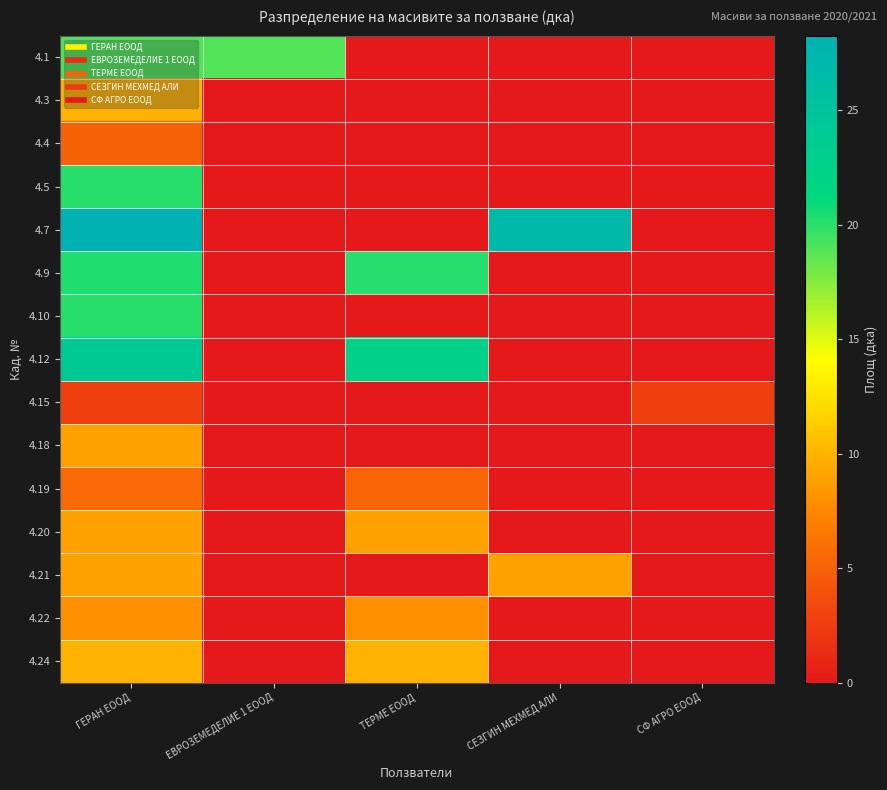

Reading right to left, what are all the values shown in this chart?

4.1: CФ АГРО ЕООД=0.0	СЕЗГИН МЕХМЕД АЛИ=0.0	ТЕРМЕ ЕООД=0.0	ЕВРОЗЕМЕДЕЛИЕ 1 ЕООД=18.9	ГЕРАН ЕООД=19.0
4.3: CФ АГРО ЕООД=0.0	СЕЗГИН МЕХМЕД АЛИ=0.0	ТЕРМЕ ЕООД=0.0	ЕВРОЗЕМЕДЕЛИЕ 1 ЕООД=0.0	ГЕРАН ЕООД=10.0
4.4: CФ АГРО ЕООД=0.0	СЕЗГИН МЕХМЕД АЛИ=0.0	ТЕРМЕ ЕООД=0.0	ЕВРОЗЕМЕДЕЛИЕ 1 ЕООД=0.0	ГЕРАН ЕООД=5.0
4.5: CФ АГРО ЕООД=0.0	СЕЗГИН МЕХМЕД АЛИ=0.0	ТЕРМЕ ЕООД=0.0	ЕВРОЗЕМЕДЕЛИЕ 1 ЕООД=0.0	ГЕРАН ЕООД=20.0
4.7: CФ АГРО ЕООД=0.0	СЕЗГИН МЕХМЕД АЛИ=26.9	ТЕРМЕ ЕООД=0.0	ЕВРОЗЕМЕДЕЛИЕ 1 ЕООД=0.0	ГЕРАН ЕООД=28.3
4.9: CФ АГРО ЕООД=0.0	СЕЗГИН МЕХМЕД АЛИ=0.0	ТЕРМЕ ЕООД=20.2	ЕВРОЗЕМЕДЕЛИЕ 1 ЕООД=0.0	ГЕРАН ЕООД=20.2
4.10: CФ АГРО ЕООД=0.0	СЕЗГИН МЕХМЕД АЛИ=0.0	ТЕРМЕ ЕООД=0.0	ЕВРОЗЕМЕДЕЛИЕ 1 ЕООД=0.0	ГЕРАН ЕООД=20.0
4.12: CФ АГРО ЕООД=0.0	СЕЗГИН МЕХМЕД АЛИ=0.0	ТЕРМЕ ЕООД=22.7	ЕВРОЗЕМЕДЕЛИЕ 1 ЕООД=0.0	ГЕРАН ЕООД=24.0
4.15: CФ АГРО ЕООД=2.7	СЕЗГИН МЕХМЕД АЛИ=0.0	ТЕРМЕ ЕООД=0.0	ЕВРОЗЕМЕДЕЛИЕ 1 ЕООД=0.0	ГЕРАН ЕООД=2.7
4.18: CФ АГРО ЕООД=0.0	СЕЗГИН МЕХМЕД АЛИ=0.0	ТЕРМЕ ЕООД=0.0	ЕВРОЗЕМЕДЕЛИЕ 1 ЕООД=0.0	ГЕРАН ЕООД=9.0
4.19: CФ АГРО ЕООД=0.0	СЕЗГИН МЕХМЕД АЛИ=0.0	ТЕРМЕ ЕООД=5.2	ЕВРОЗЕМЕДЕЛИЕ 1 ЕООД=0.0	ГЕРАН ЕООД=5.6
4.20: CФ АГРО ЕООД=0.0	СЕЗГИН МЕХМЕД АЛИ=0.0	ТЕРМЕ ЕООД=9.0	ЕВРОЗЕМЕДЕЛИЕ 1 ЕООД=0.0	ГЕРАН ЕООД=9.0
4.21: CФ АГРО ЕООД=0.0	СЕЗГИН МЕХМЕД АЛИ=9.0	ТЕРМЕ ЕООД=0.0	ЕВРОЗЕМЕДЕЛИЕ 1 ЕООД=0.0	ГЕРАН ЕООД=9.0
4.22: CФ АГРО ЕООД=0.0	СЕЗГИН МЕХМЕД АЛИ=0.0	ТЕРМЕ ЕООД=8.0	ЕВРОЗЕМЕДЕЛИЕ 1 ЕООД=0.0	ГЕРАН ЕООД=8.0
4.24: CФ АГРО ЕООД=0.0	СЕЗГИН МЕХМЕД АЛИ=0.0	ТЕРМЕ ЕООД=10.0	ЕВРОЗЕМЕДЕЛИЕ 1 ЕООД=0.0	ГЕРАН ЕООД=10.0